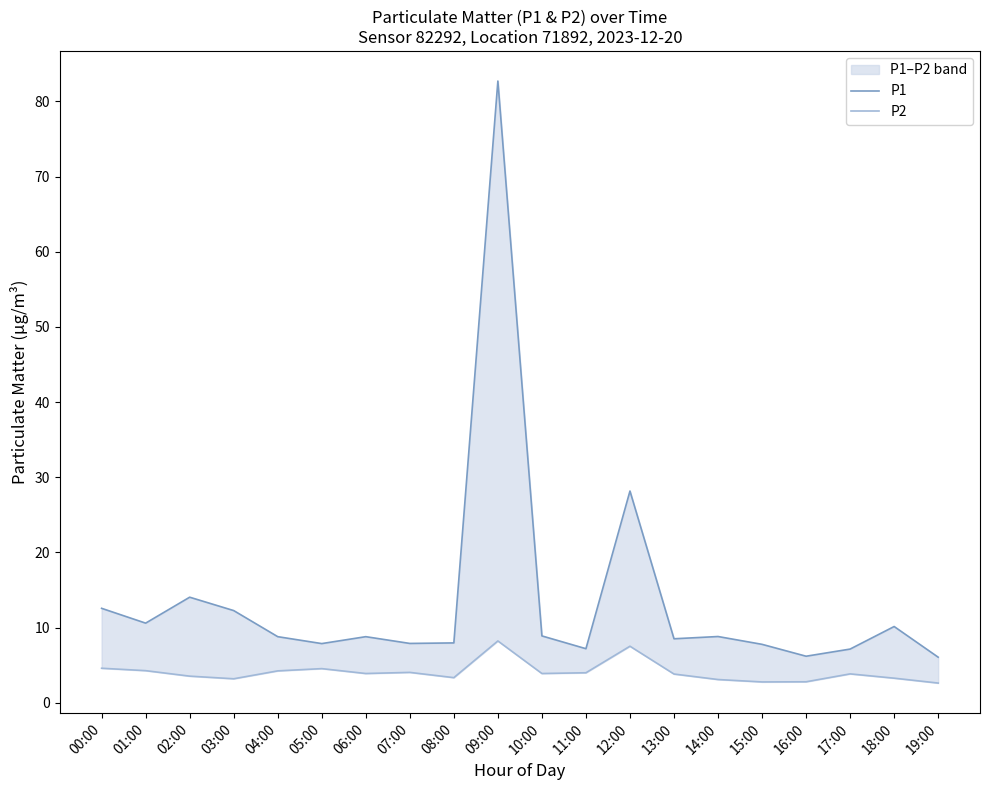

What is the label of the 16th point from the right?

04:00